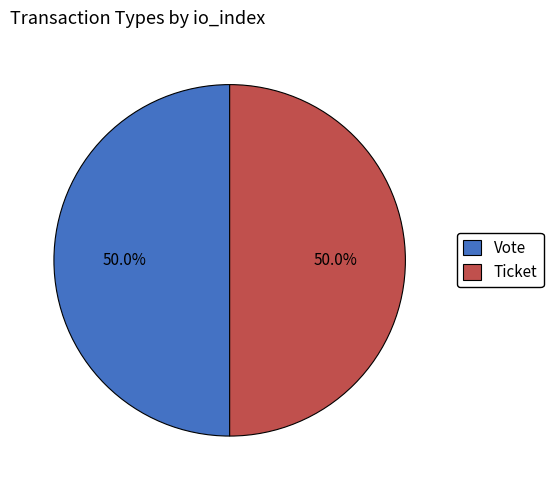

What percentage do Vote and Ticket together represent?

100.0%